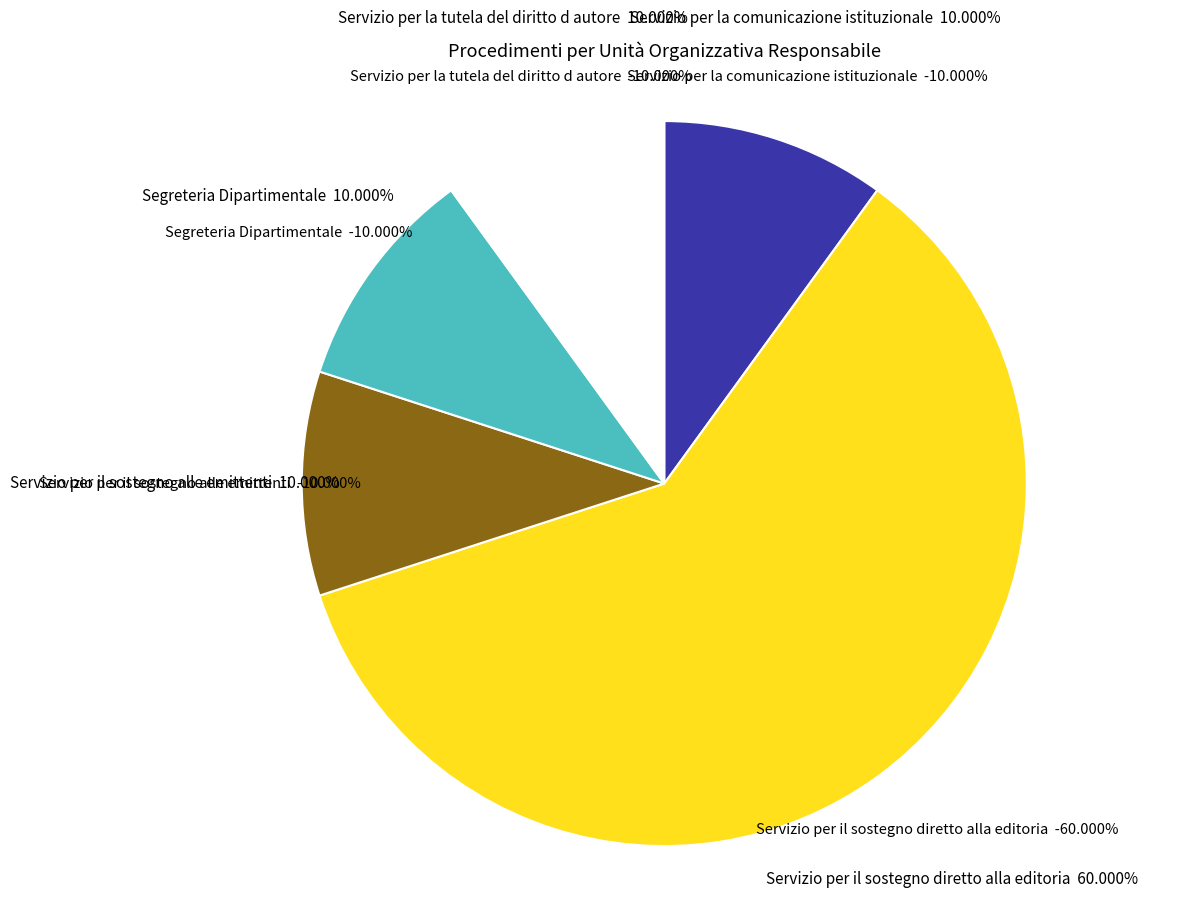

To the nearest percent, what percentage of the pie is Servizio per il sostegno alle emittenti?

10%